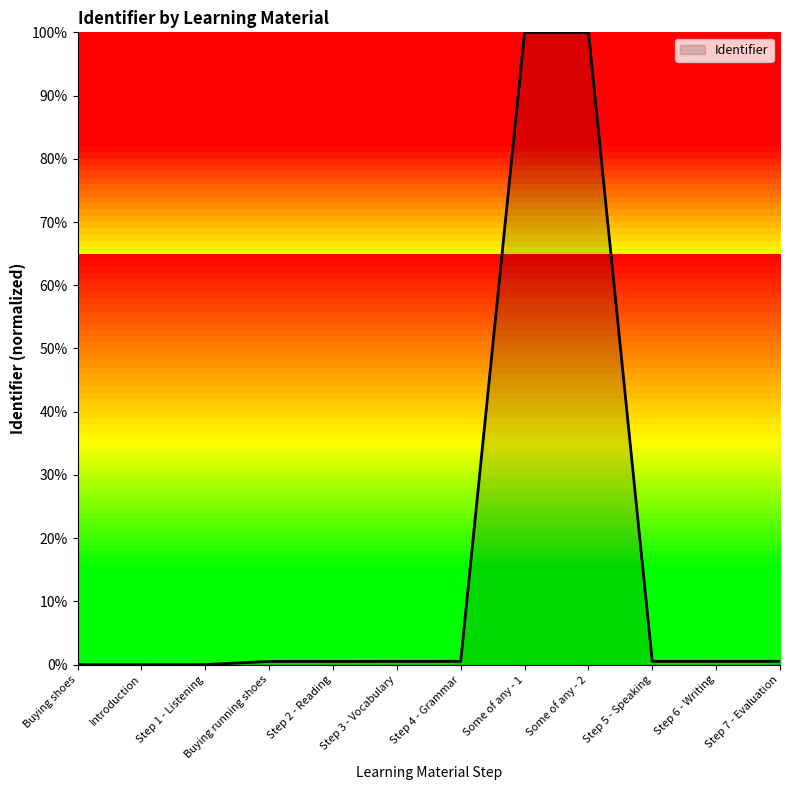

Does the chart display data point markers on the line(s)?

No